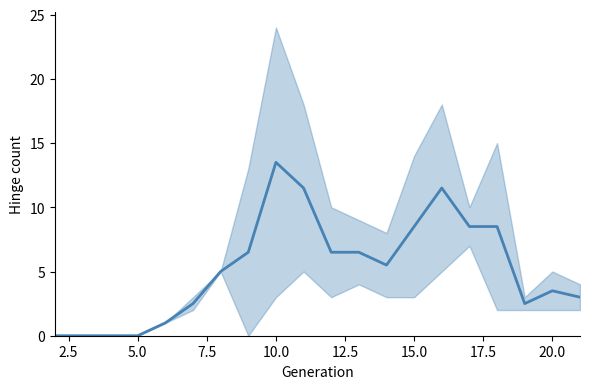

What is the average value?

5.2